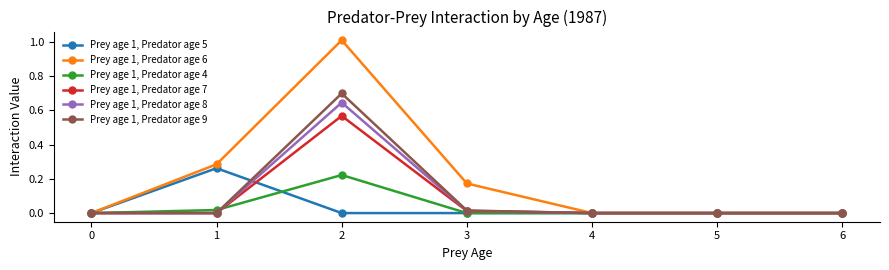

True or false: Prey age 1, Predator age 9 has more than 2 interior local peaks.

False